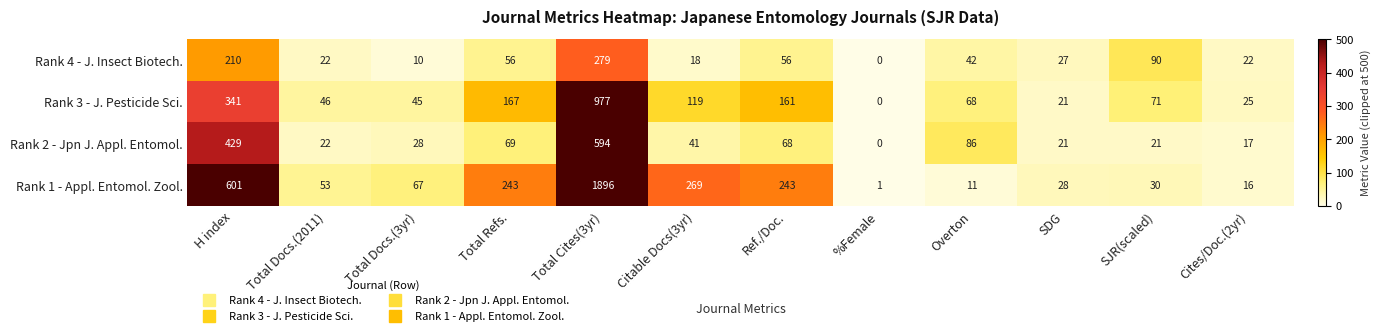

True or false: Rank 1 - Appl. Entomol. Zool. has a value of 16 at Cites/Doc.(2yr).

True